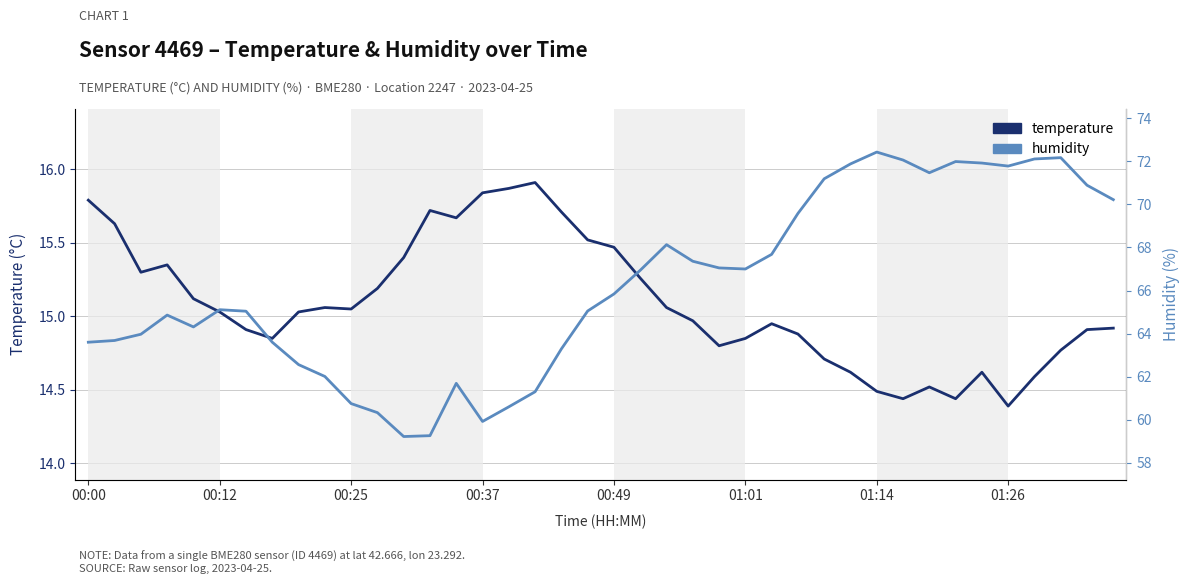

The value of humidity at 33 is 45.7. True or false?

False